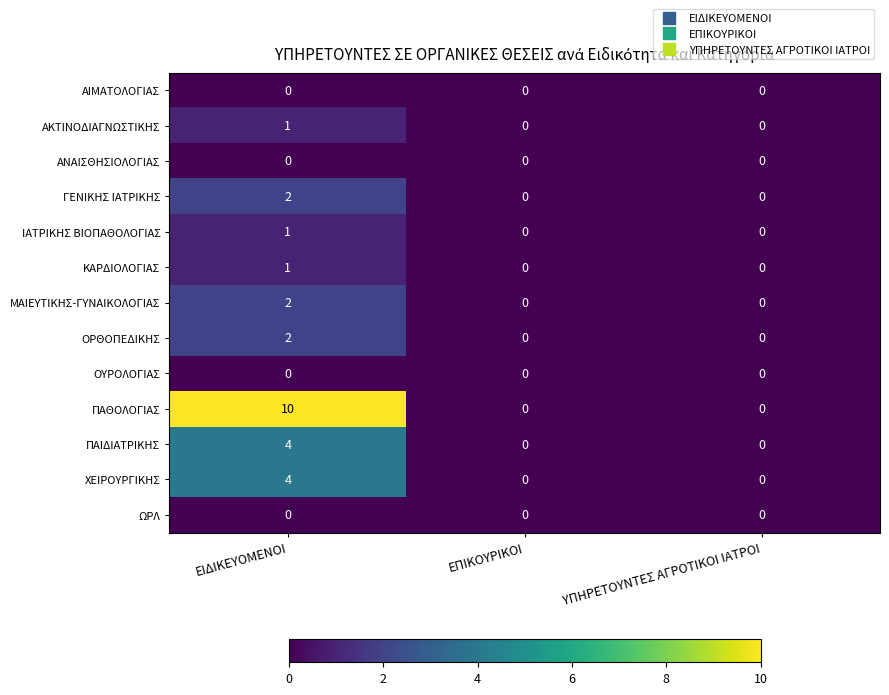

Which category has the highest value in the ΠΑΙΔΙΑΤΡΙΚΗΣ series?

ΕΙΔΙΚΕΥΟΜΕΝΟΙ